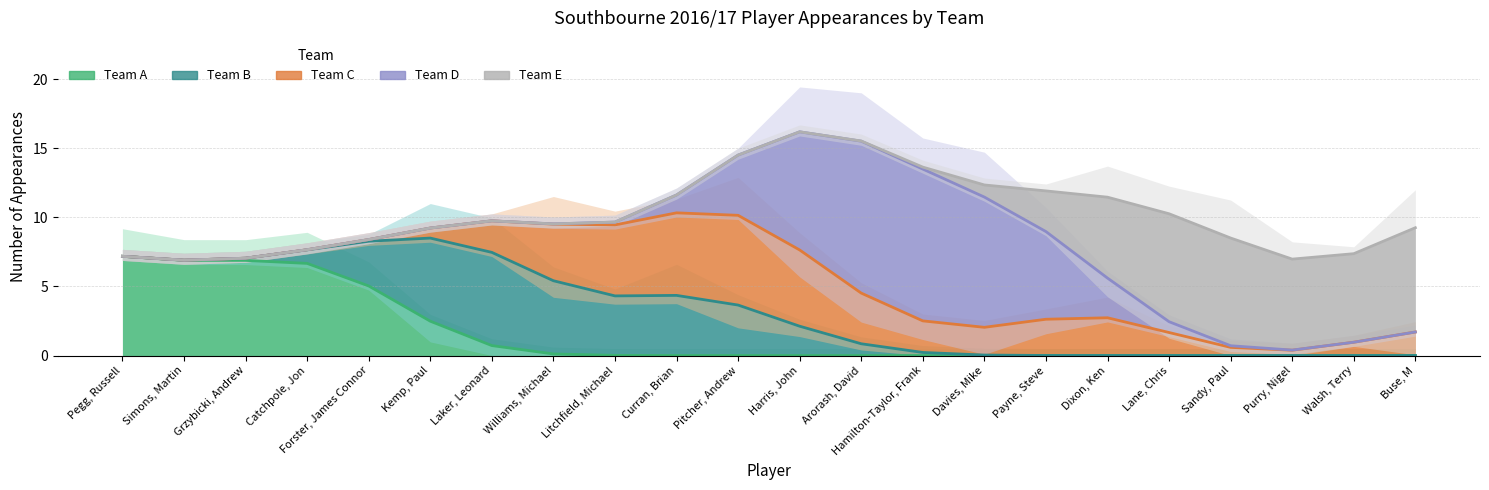

What is the spread (max minus min) of values at Davies, Mike?

13